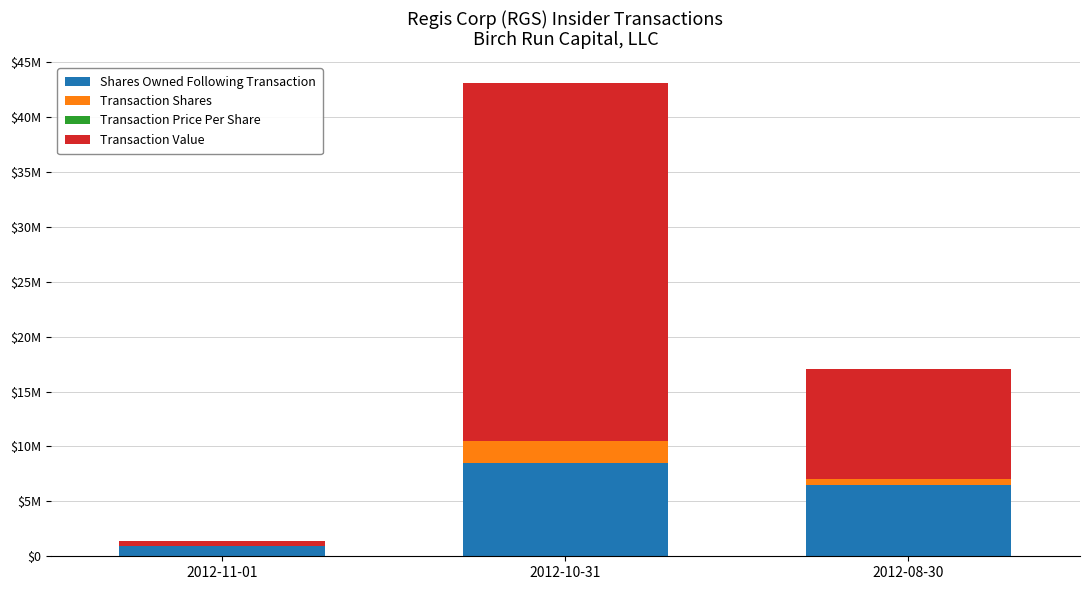

Rank the series at 2012-08-30 from lowest to highest value.

Transaction Price Per Share, Transaction Shares, Shares Owned Following Transaction, Transaction Value